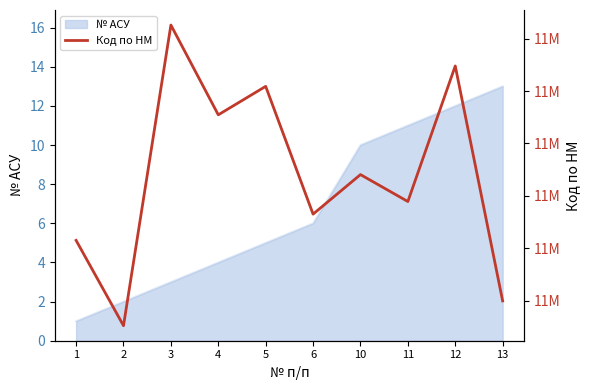

At which label does the data first exceed 11170361?

3